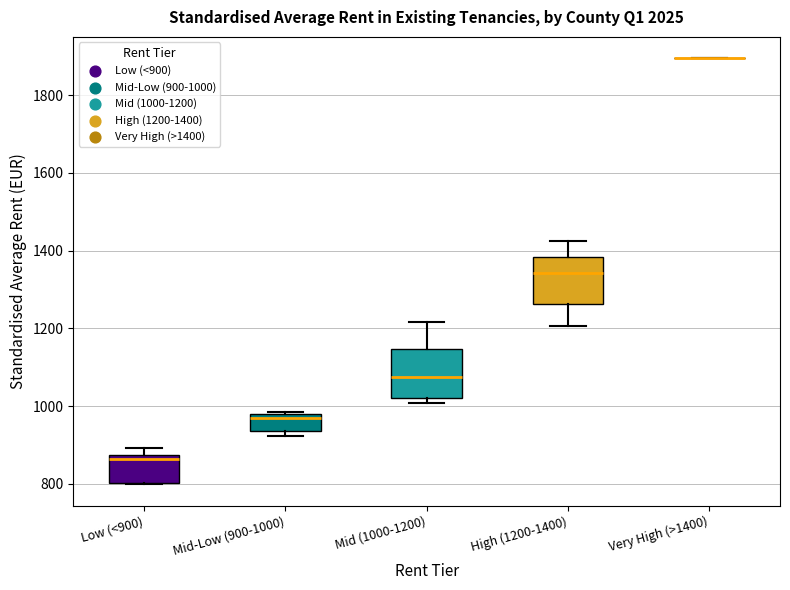

Reading left to right, transcribe this box plot: for each box, give where its median line is, the range the box spans, and where its two whiskers end, as read against the y-axis. The values are not printed on the chart, so give them approximately, as read against the axis.

Low (<900): median 860, box 800 to 880, whiskers 800 to 900
Mid-Low (900-1000): median 960, box 940 to 980, whiskers 920 to 980 (just above the box's upper edge)
Mid (1000-1200): median 1080, box 1020 to 1140, whiskers 1000 to 1220
High (1200-1400): median 1340, box 1260 to 1380, whiskers 1200 to 1420
Very High (>1400): box collapsed to a line at 1900, whiskers 1900 to 1900